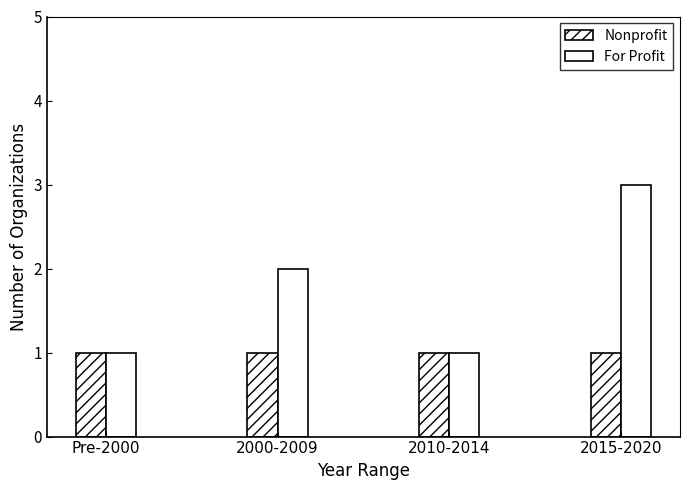

Reading left to right, what are all the values shown in this chart?

Nonprofit: Pre-2000=1	2000-2009=1	2010-2014=1	2015-2020=1
For Profit: Pre-2000=1	2000-2009=2	2010-2014=1	2015-2020=3